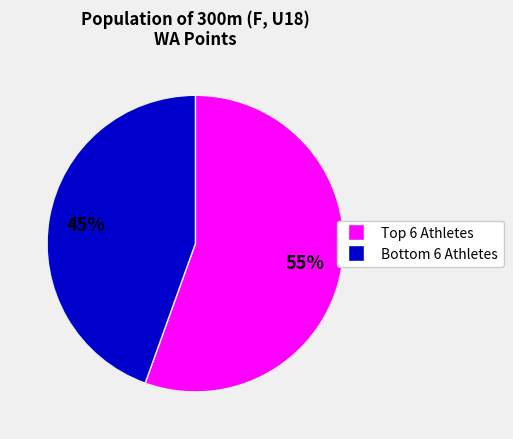

To the nearest percent, what is the average slice percentage?

50%